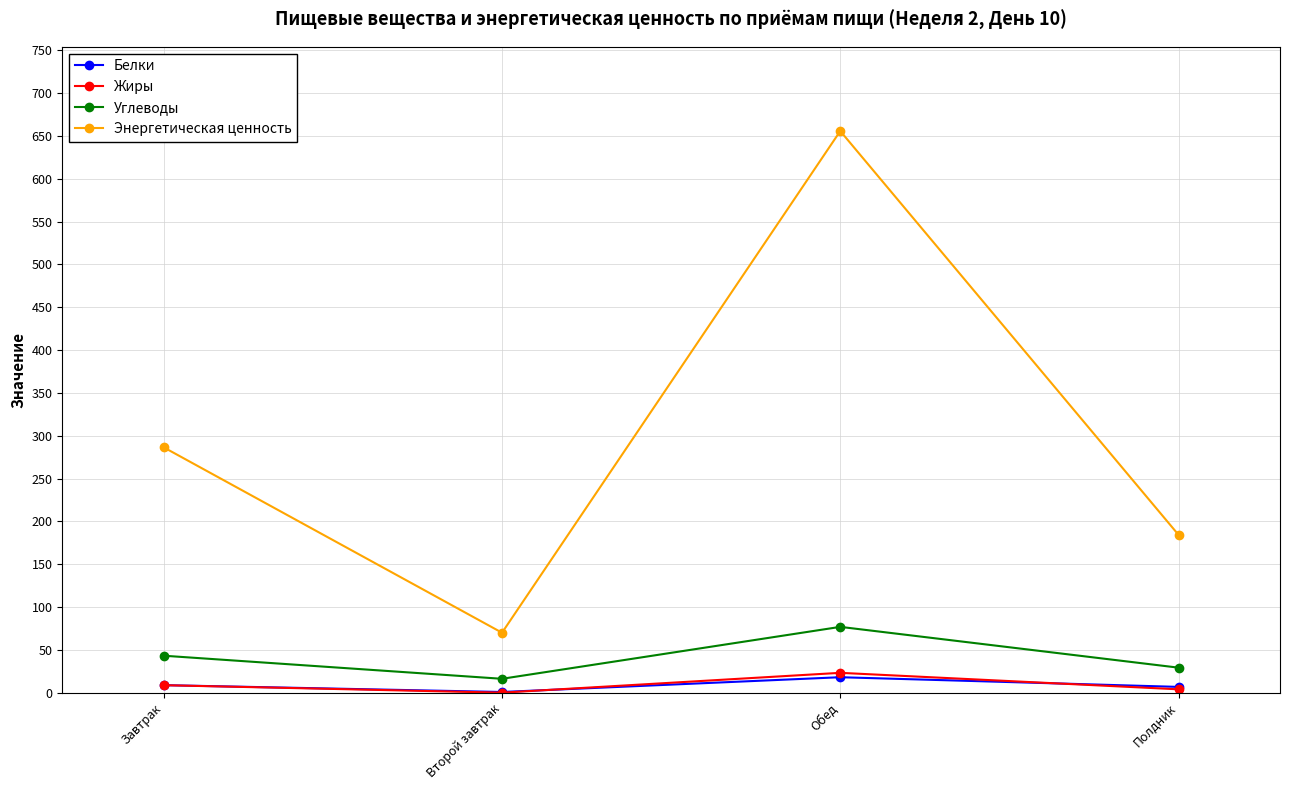

What is the average value of the Белки series?

8.6